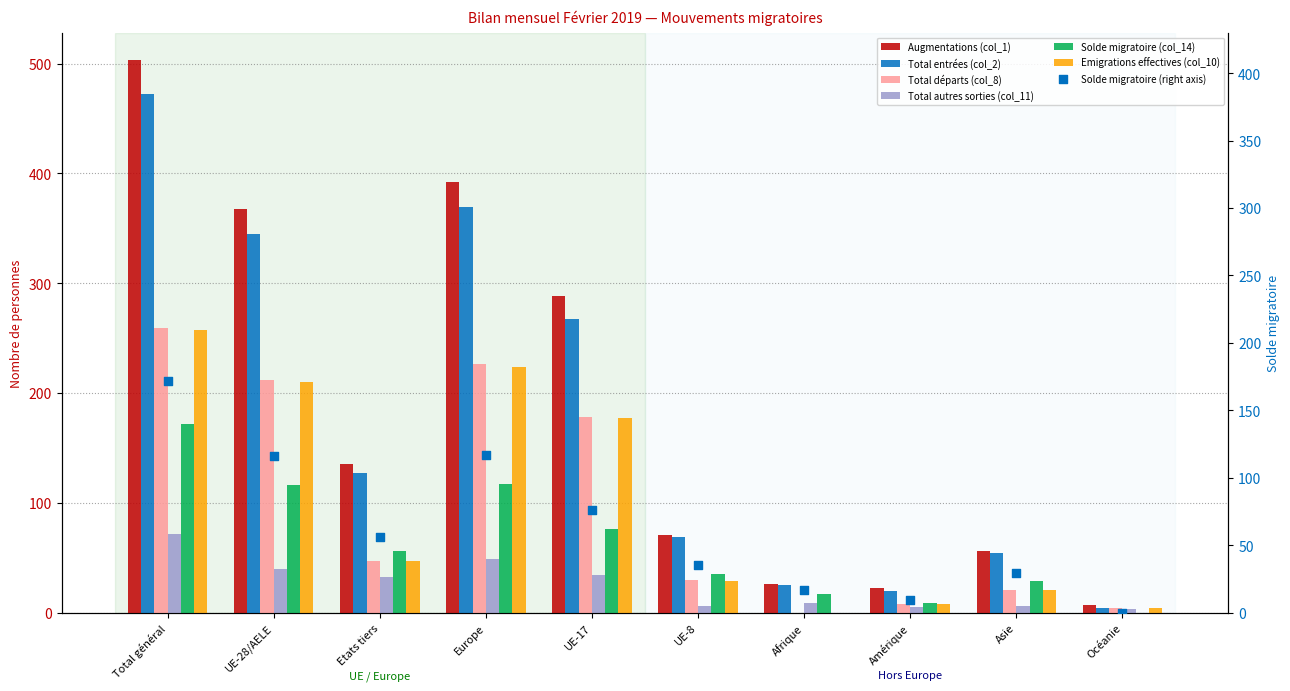

Which series has the widest spread of Y values?

Augmentations (col_1)